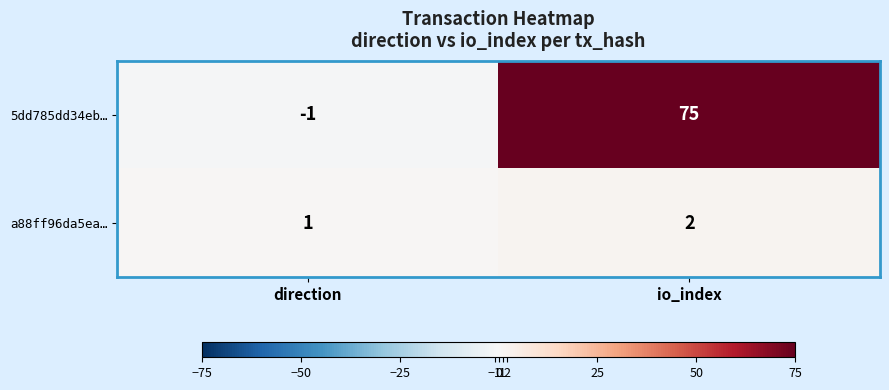

Which series changed the most between direction and io_index?

5dd785dd34eb…